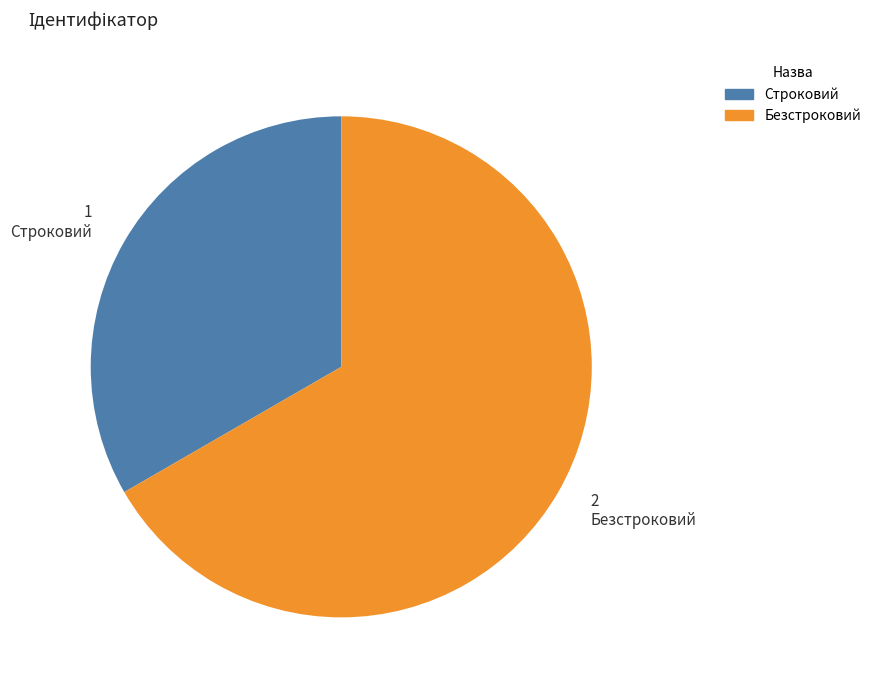

Which slice is the largest?

Безстроковий